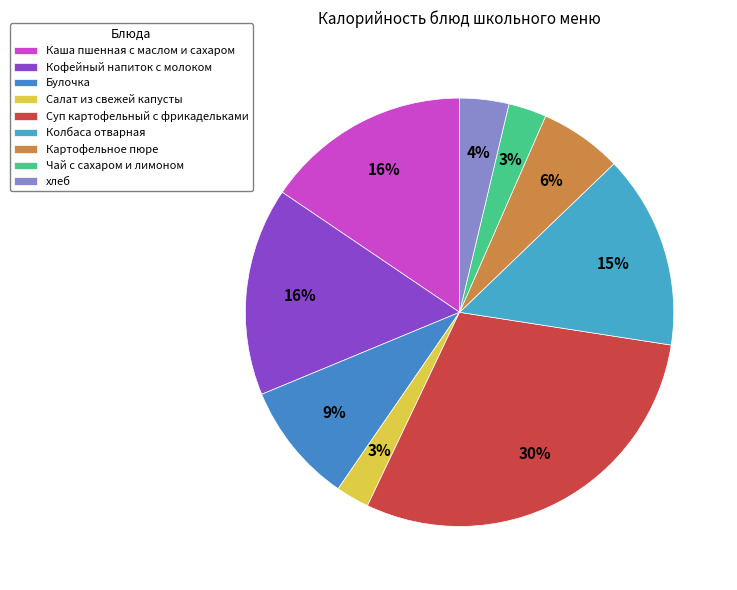

How many segments does this pie chart have?

9